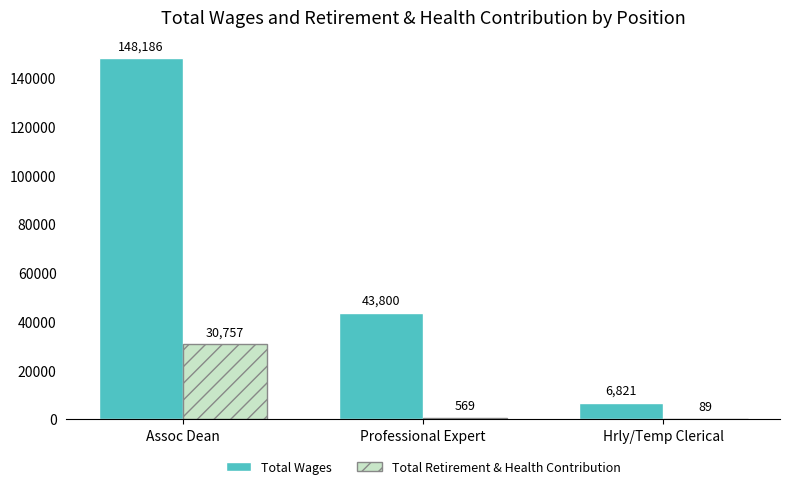

True or false: Total Wages has a value of 87043 at Assoc Dean.

False